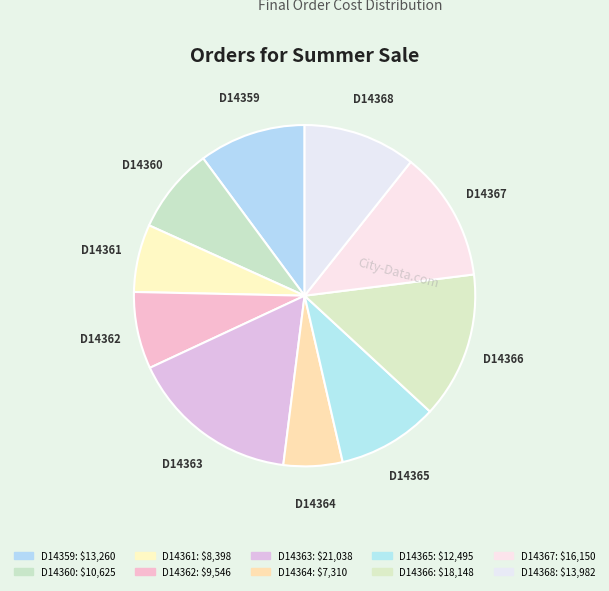

What is the largest slice in the pie chart?

D14363